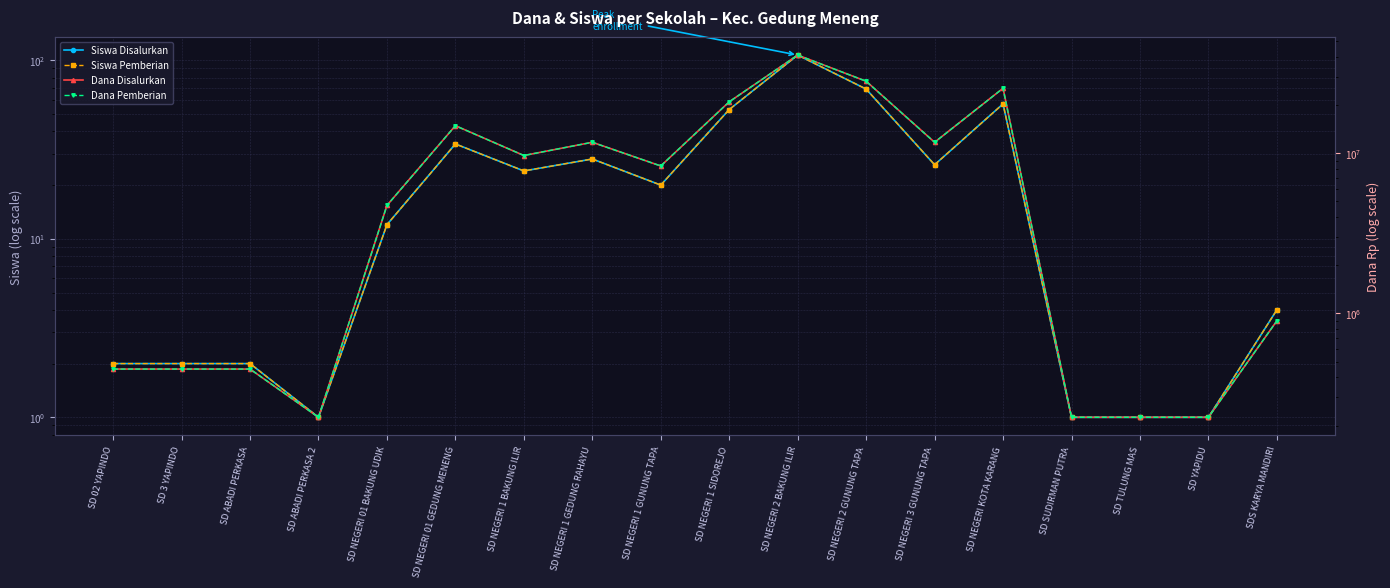

In Dana Pemberian, how many points are higher than both neighbors (excluding endpoints)?

4